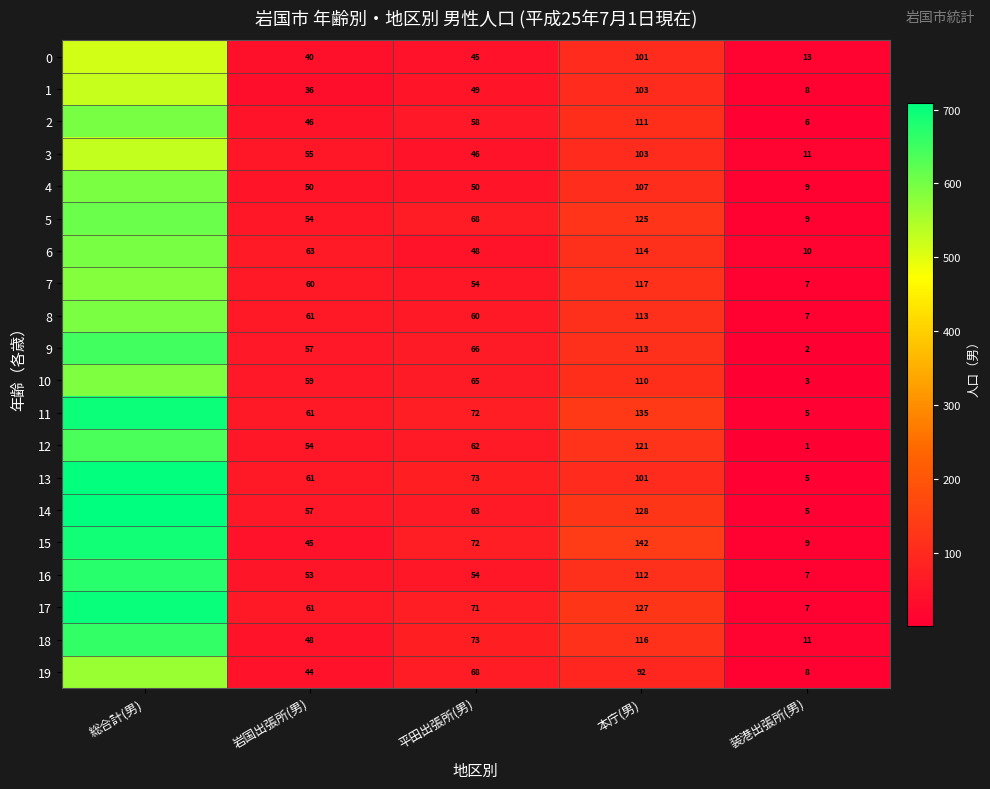

What is the difference between the 13 values at 本庁(男) and 岩国出張所(男)?

40